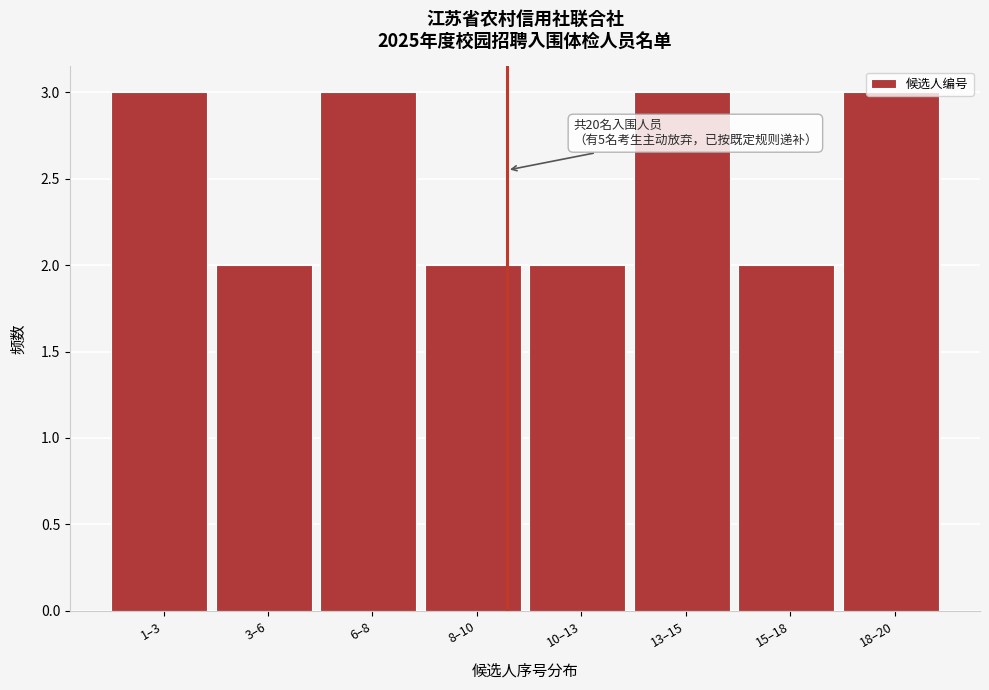

What is the ratio of the value at 13–15 to the value at 6–8?

1.0